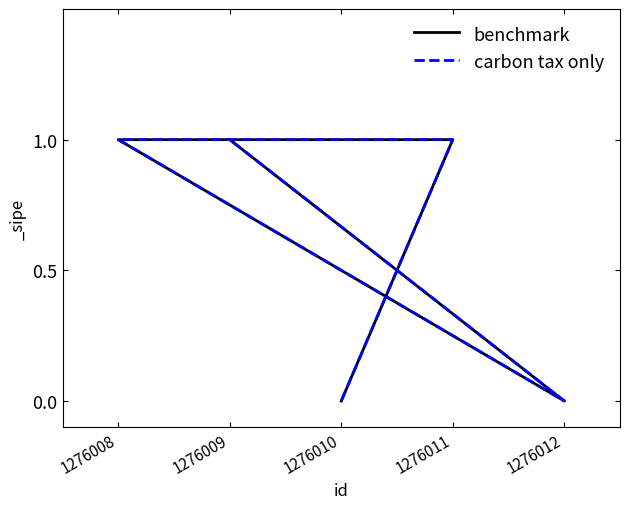

List the series in order of their peak value, highest first.

benchmark, carbon tax only